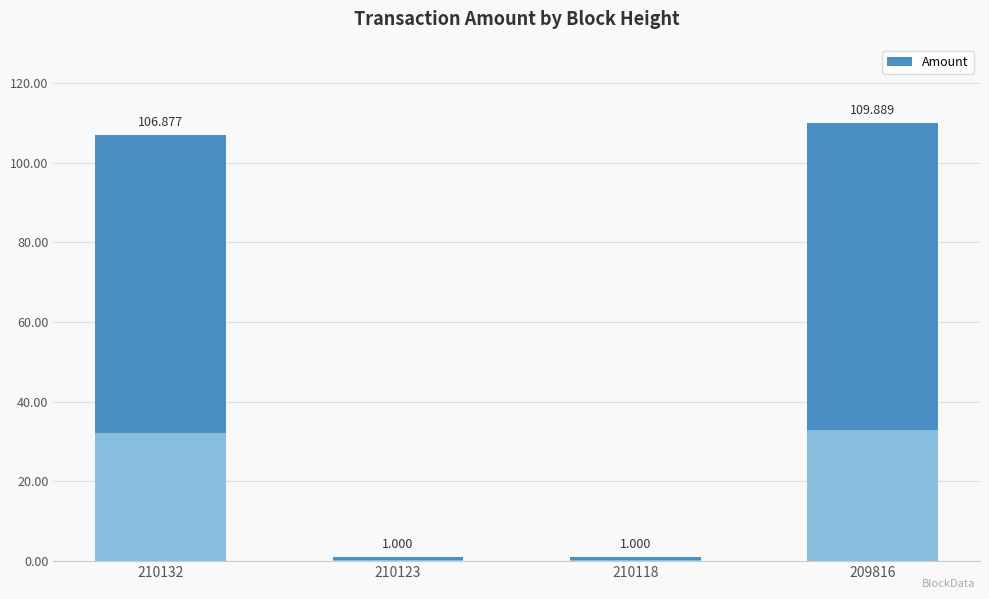

How many distinct data groups are displayed?

1